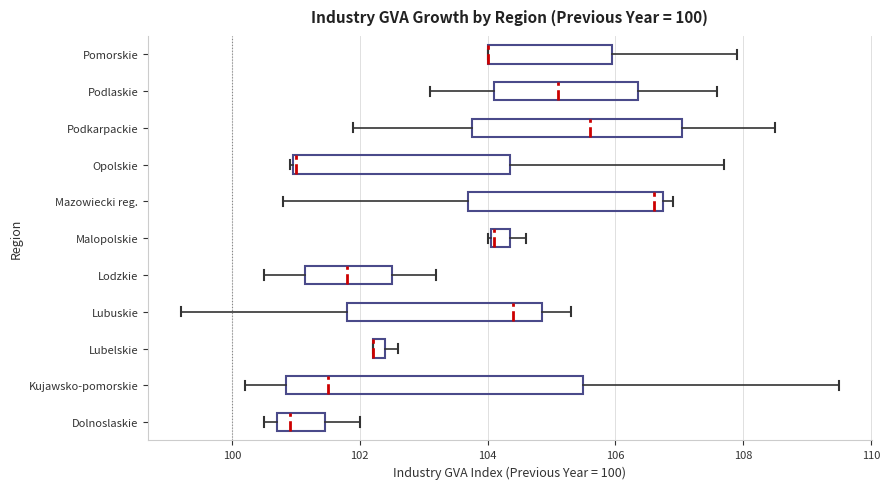

Comparing the boxes themselves (not the whiskers), which one is the widest?

Kujawsko-pomorskie